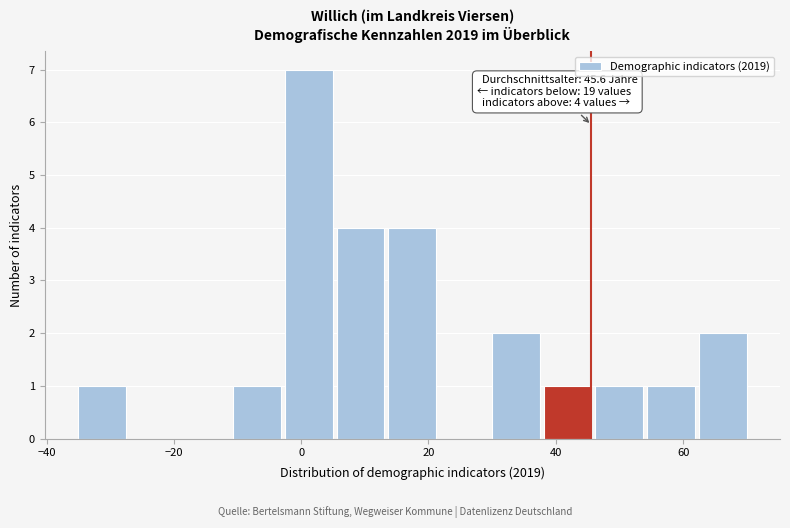

Which range on the x-axis has the tallest bar?

-2 to 6